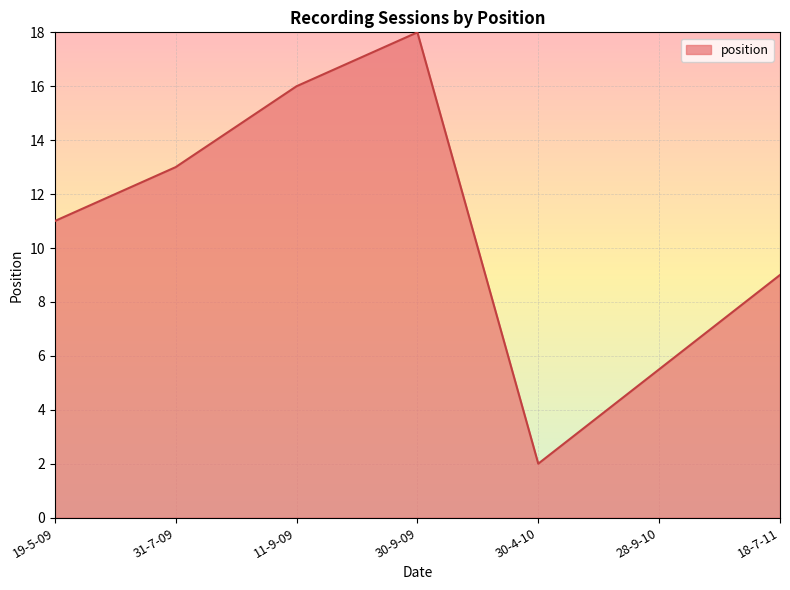

Which label corresponds to the smallest value in the chart?

30-4-10